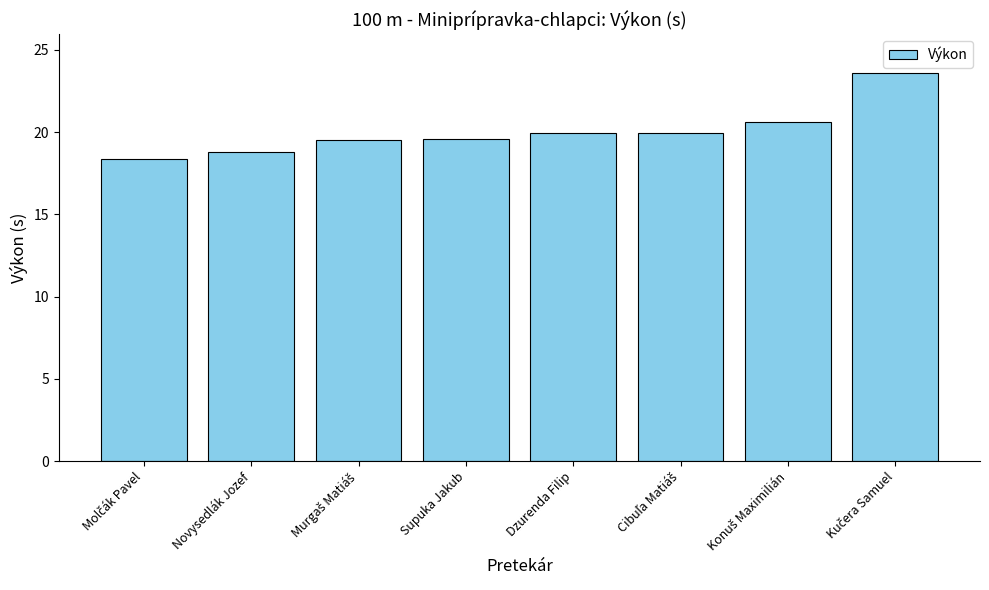

What is the value of the 3rd bar from the left?

19.5